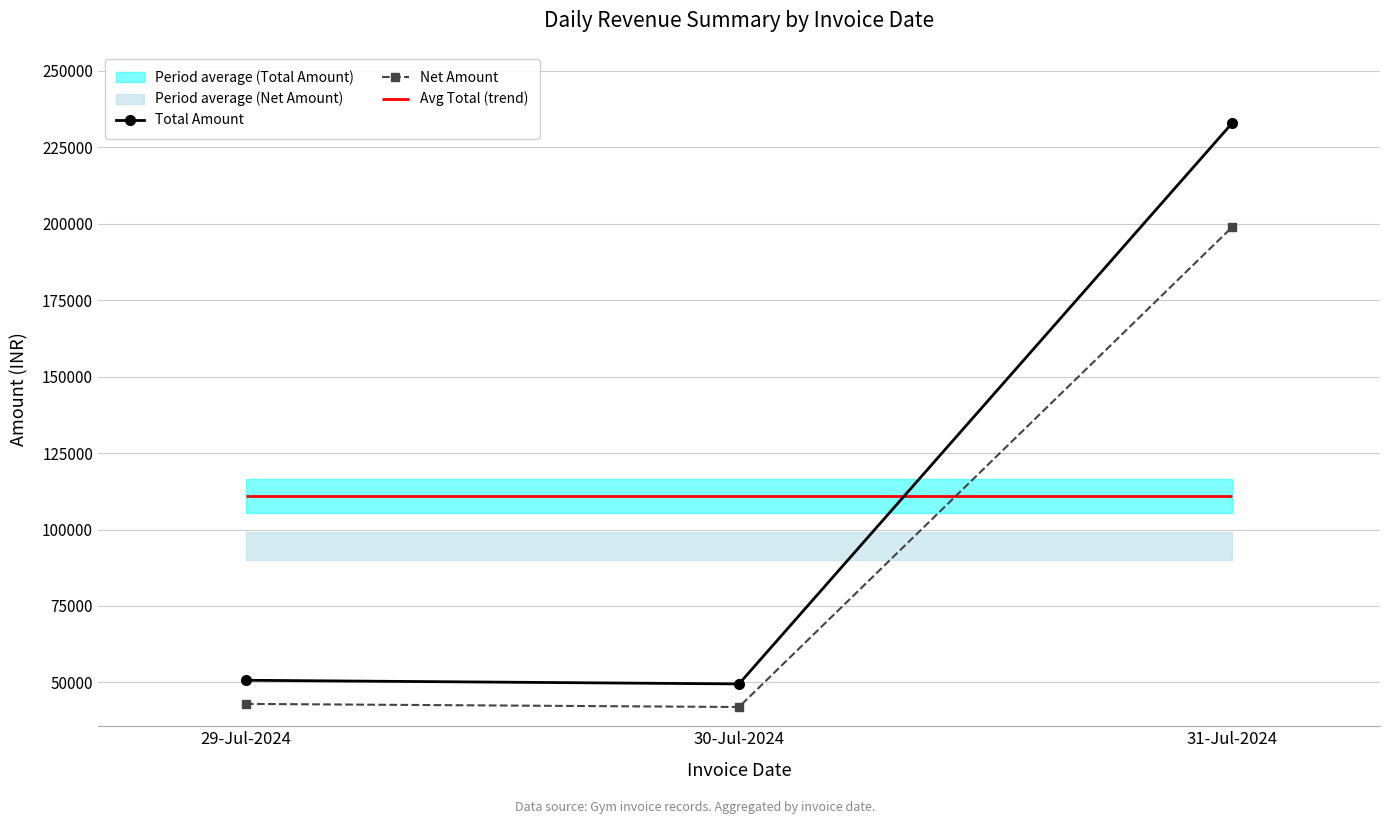

The value of Total Amount at 30-Jul-2024 is 67901.4. True or false?

False